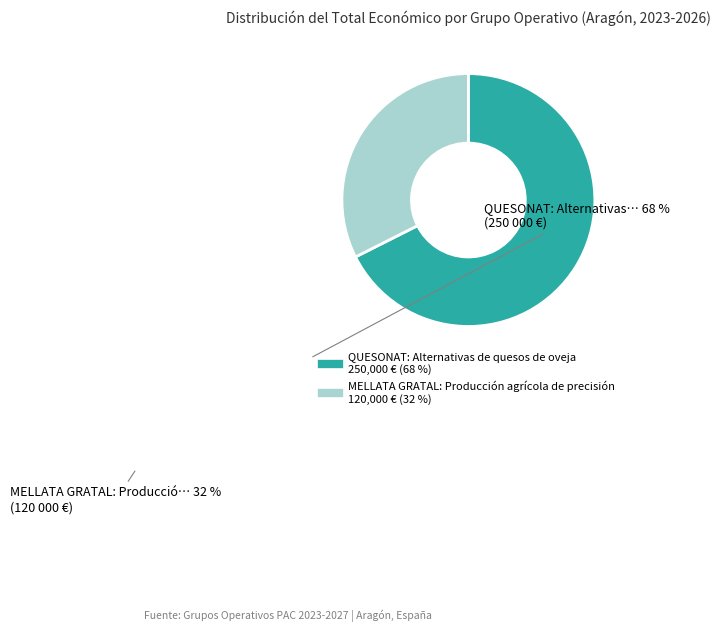

What is the smallest slice in the pie chart?

MELLATA GRATAL: Producción agrícola de precisión